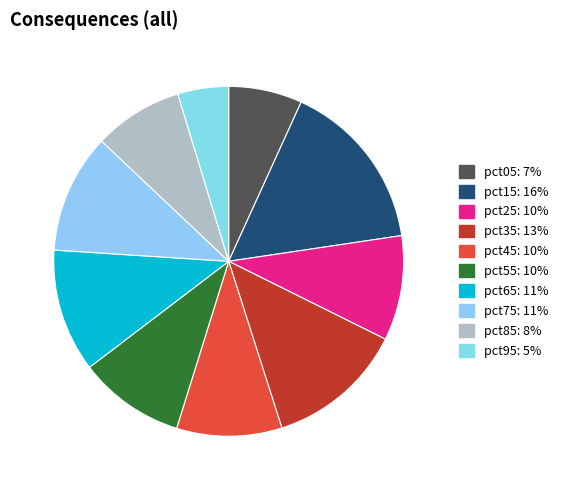

What percentage is the pct05 slice, to the nearest percent?

7%